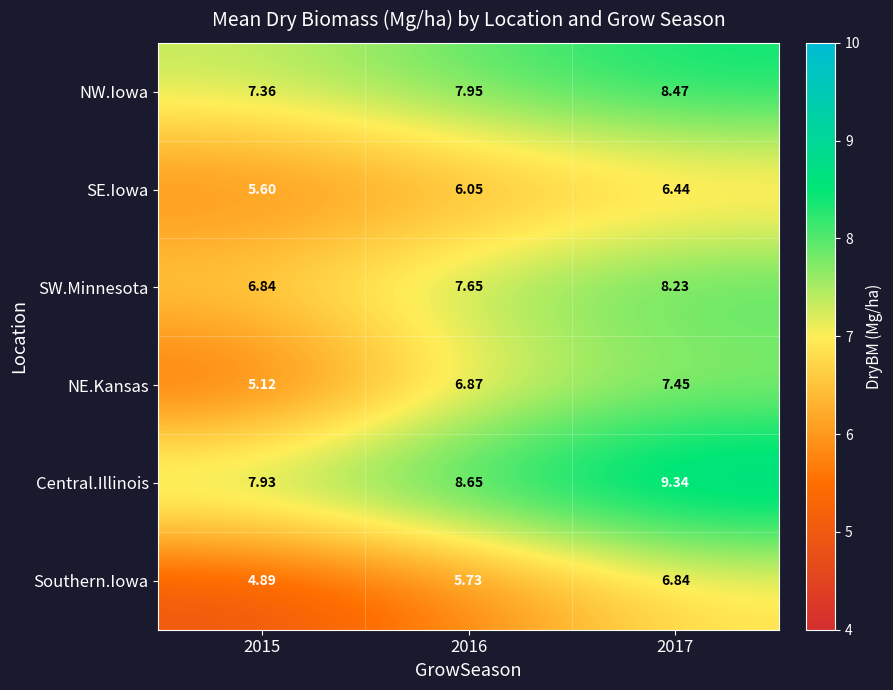

Which series has the largest total across all categories?

Central.Illinois